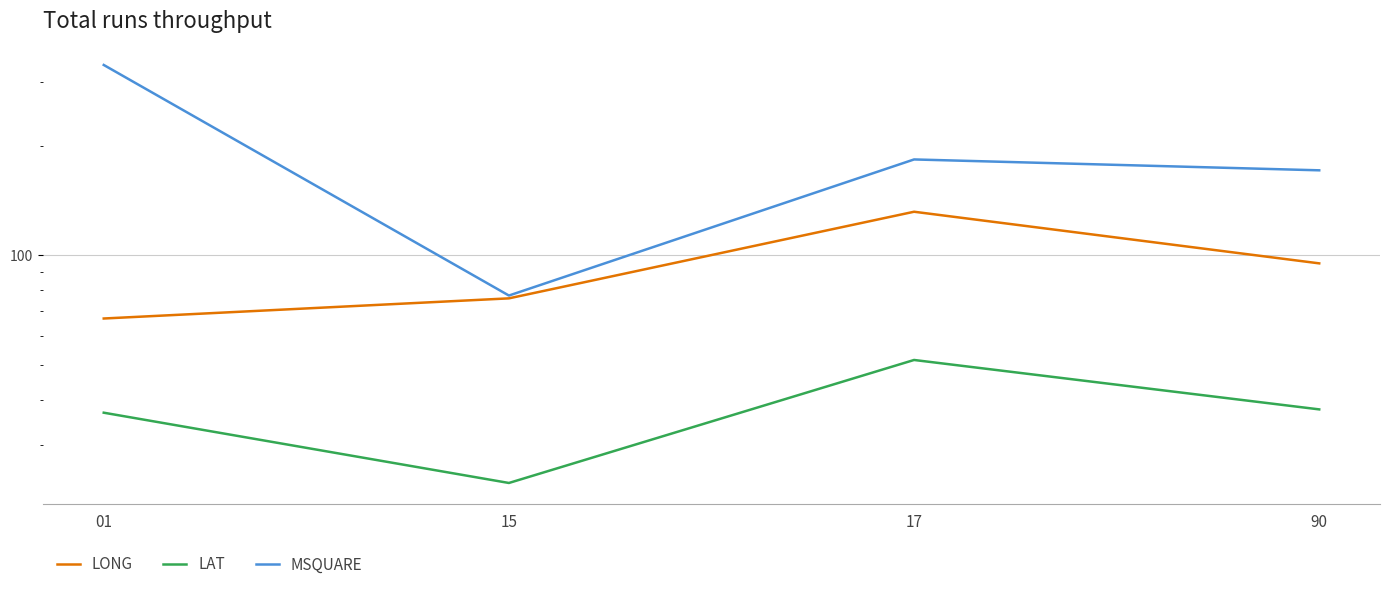

What is the spread (max minus min) of values at 90?

133.5